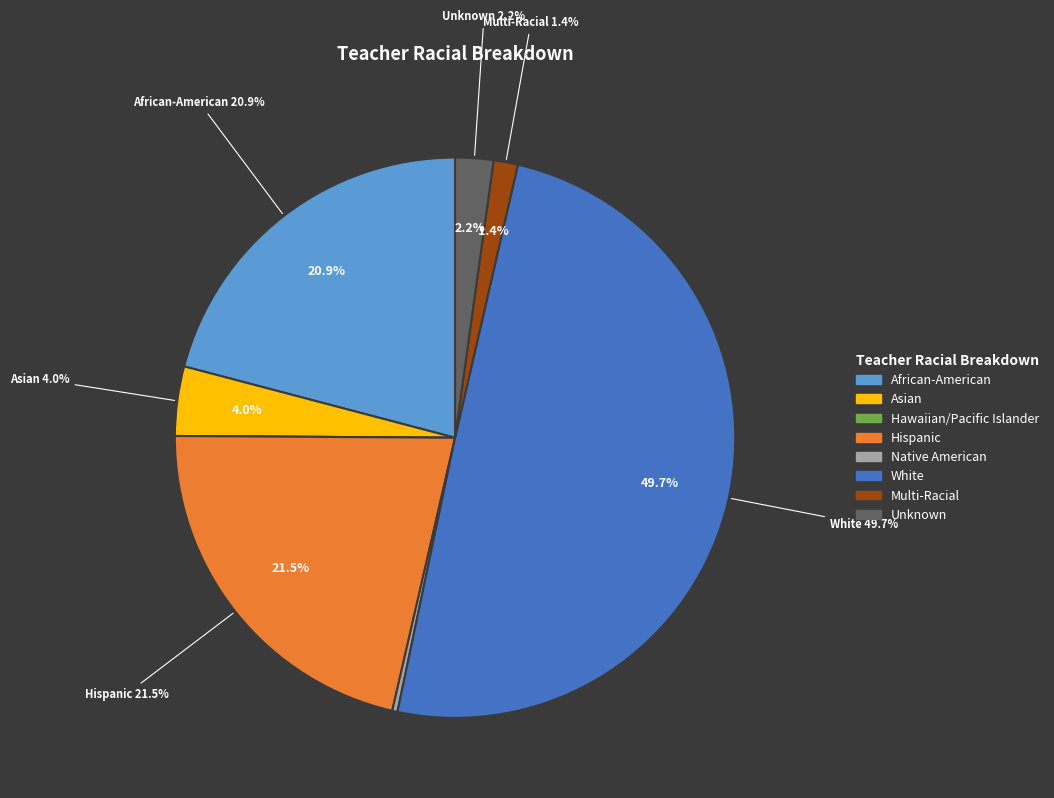

Count the number of slices in the pie.

8